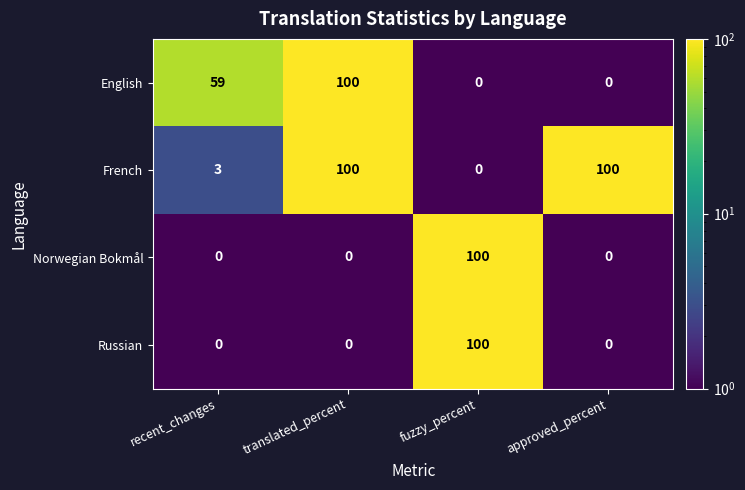

What is the maximum value for French?

100